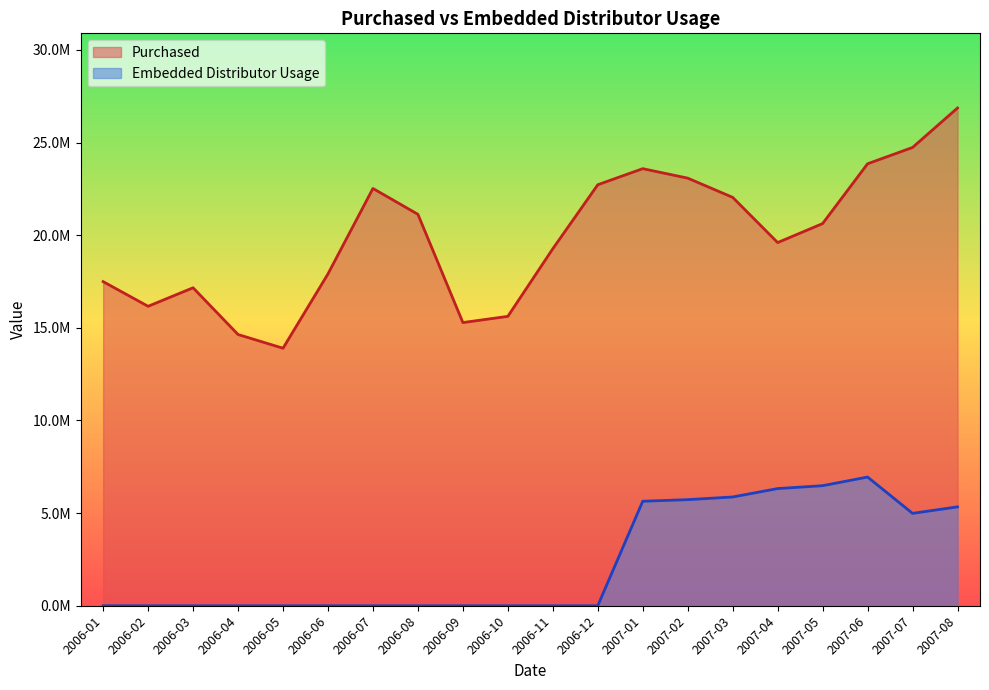

What position from the left is 2006-04?

4